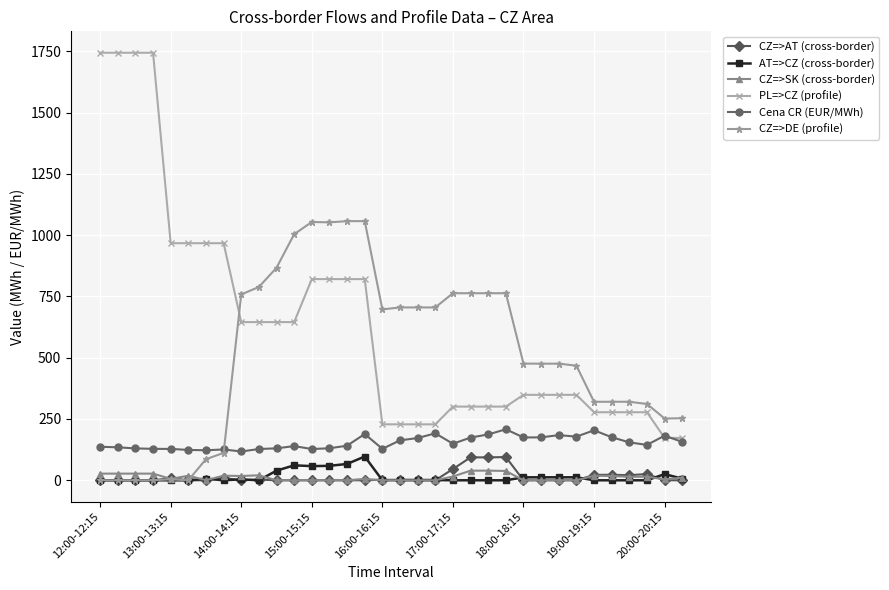

What is the value of the CZ=>DE (profile) point at the 19th from the left?

705.0